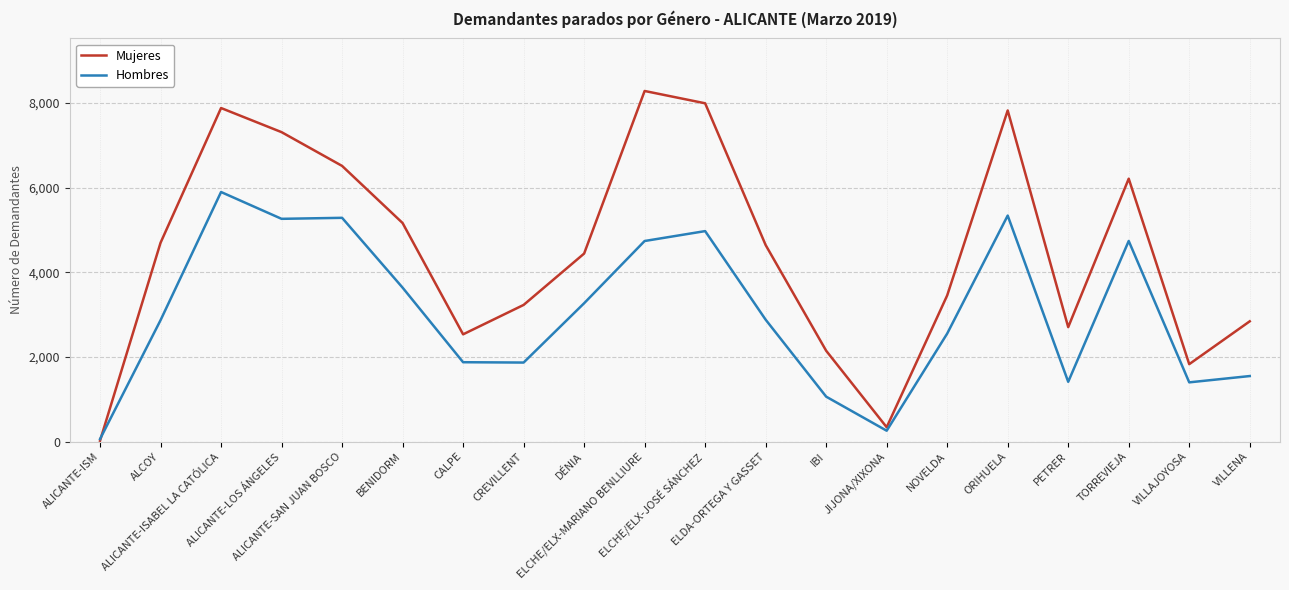

Which series has the largest range (max minus min)?

Mujeres